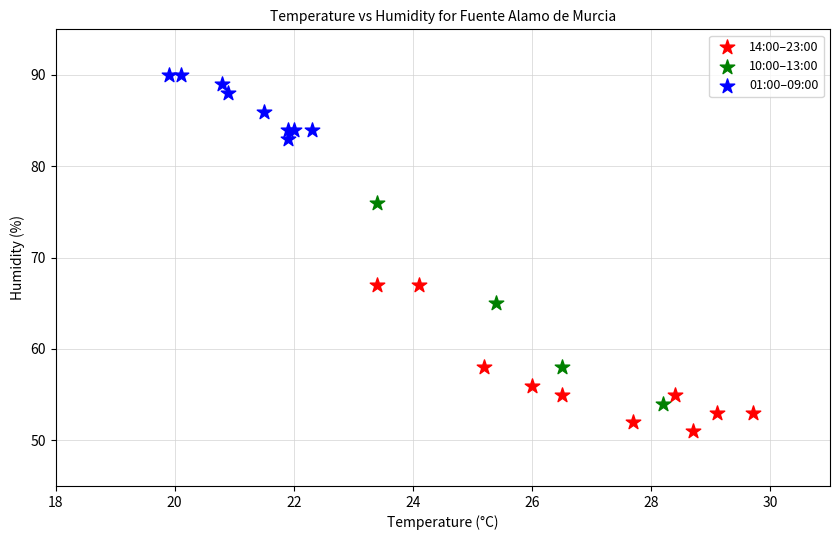

Which series has the largest Y range (max minus min)?

10:00–13:00